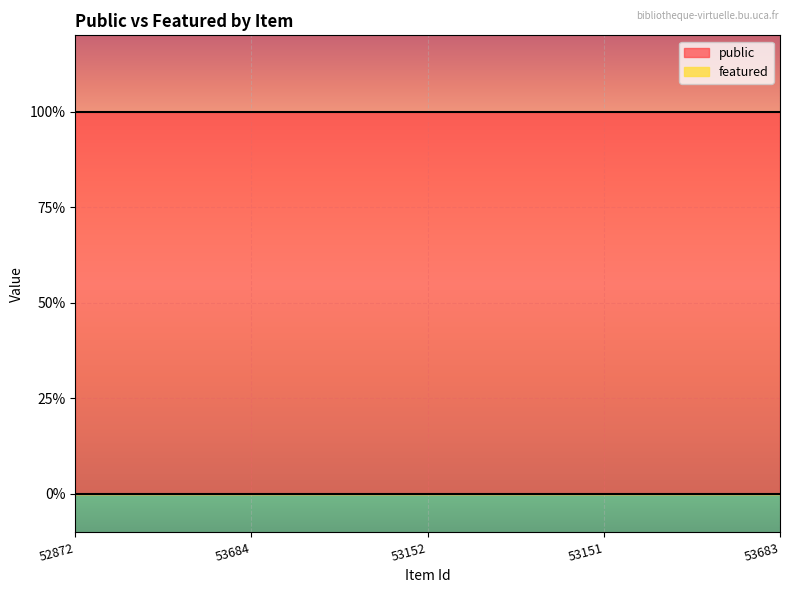

What is the label of the 4th point from the left?

53151